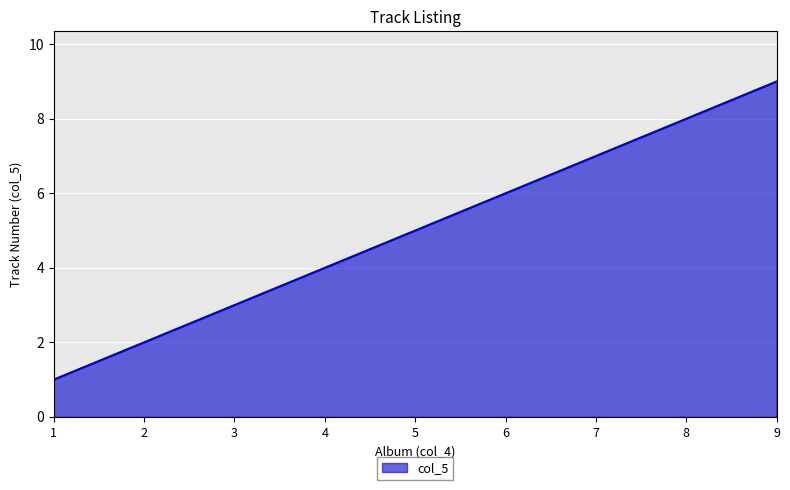

What is the difference between the maximum and minimum values?

8